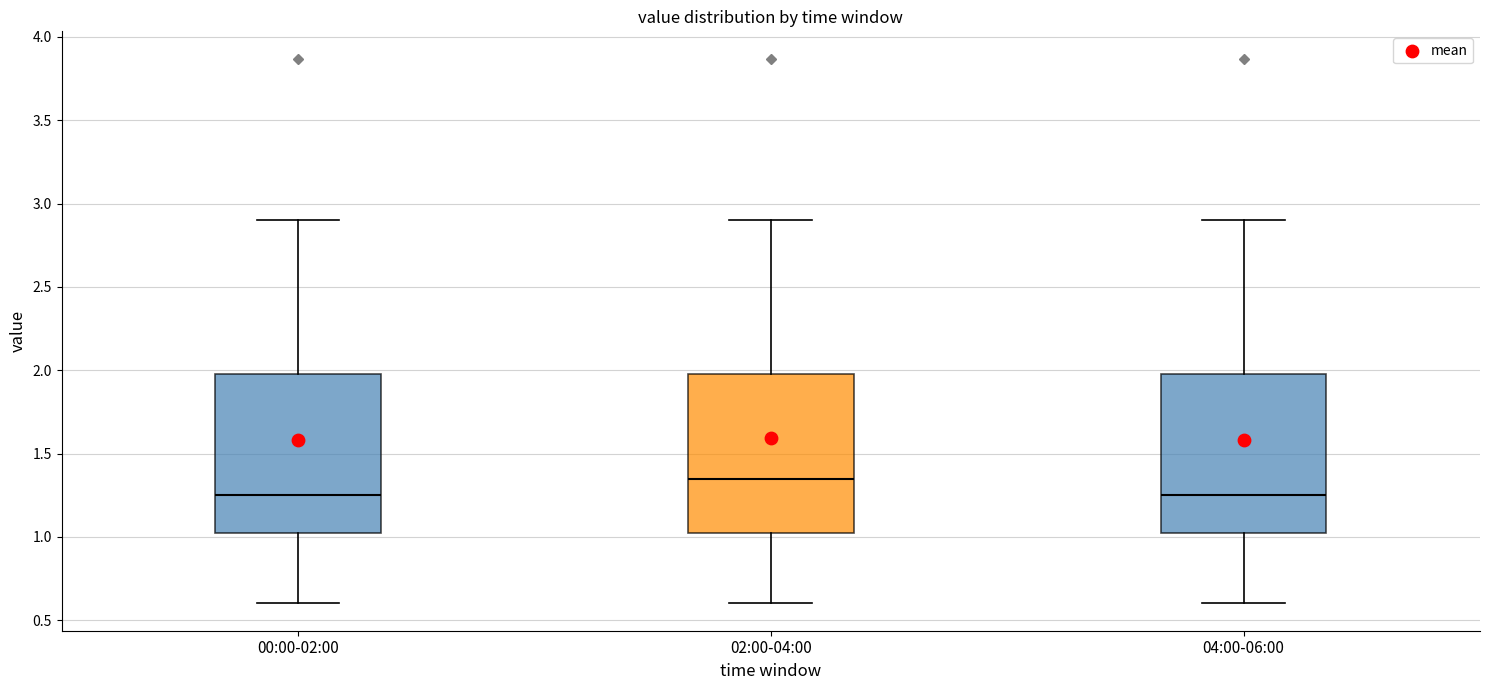

Reading left to right, transcribe this box plot: for each box, give where its median line is, the range the box spans, and where its two whiskers end, as read against the y-axis. The values are not printed on the chart, so give them approximately, as read against the axis.

00:00-02:00: median 1.25, box 1.00 to 2.00, whiskers 0.60 to 2.90
02:00-04:00: median 1.35, box 1.00 to 2.00, whiskers 0.60 to 2.90
04:00-06:00: median 1.25, box 1.00 to 2.00, whiskers 0.60 to 2.90